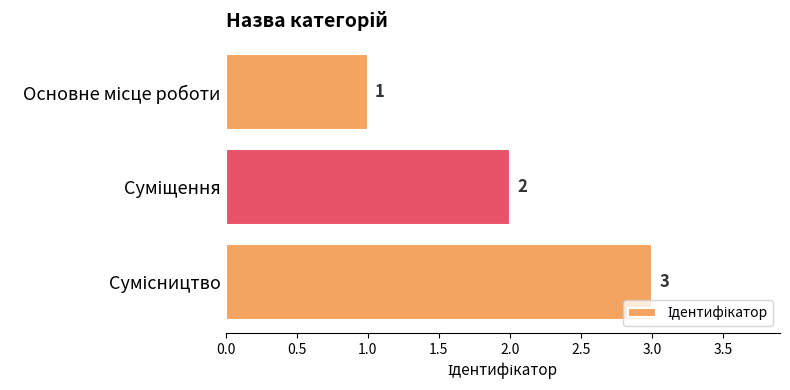

What is the sum of all values?

6